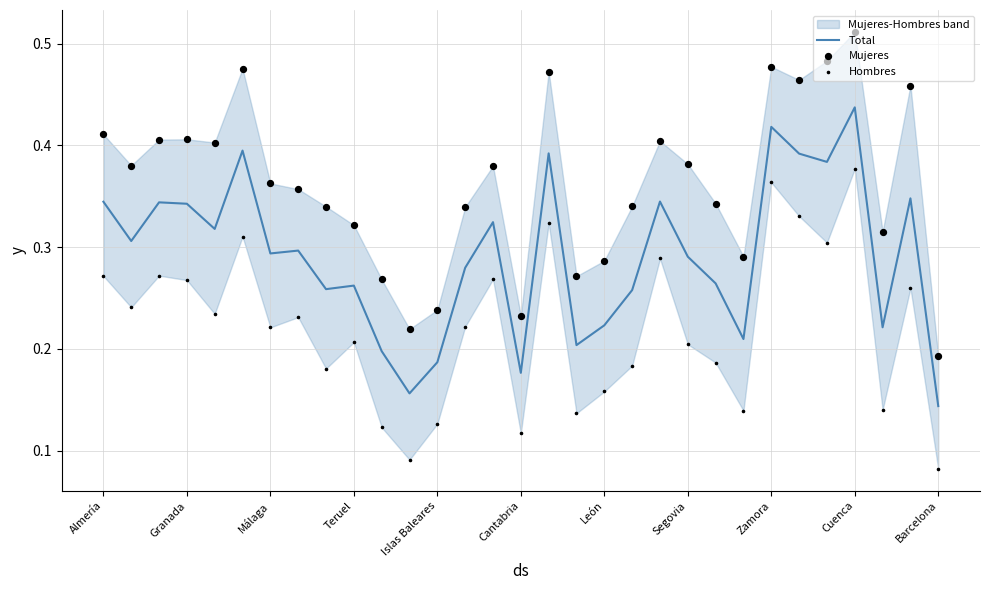

Which series has the largest Y range (max minus min)?

Mujeres